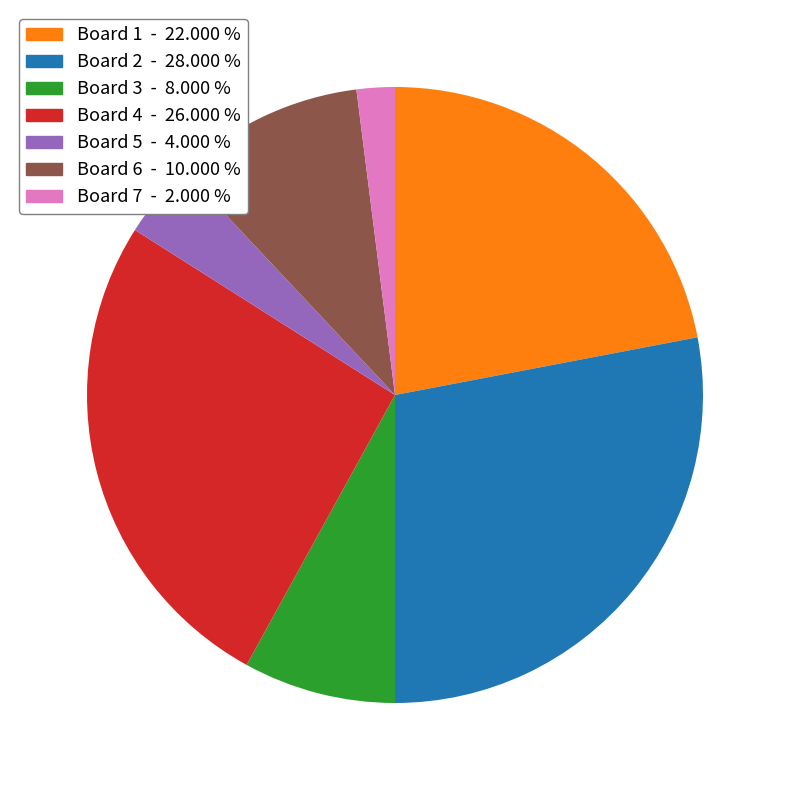

Does Board 5 - 4.000 % account for over 50% of the chart?

No